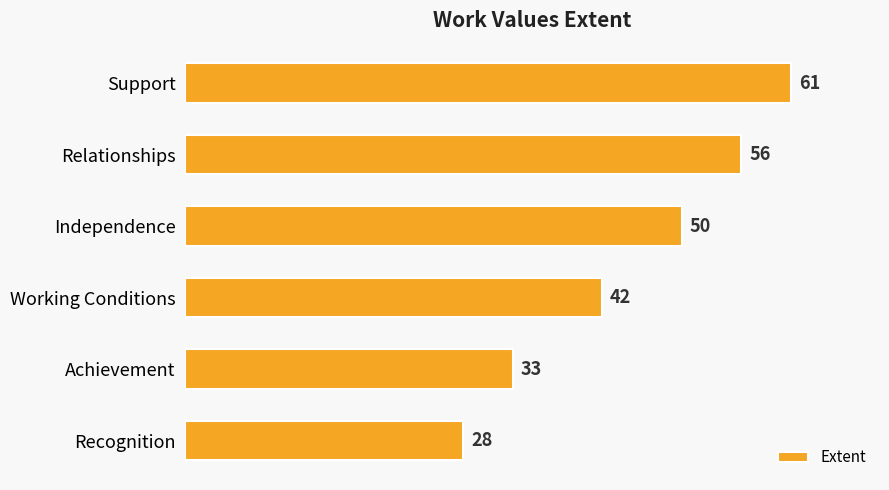

Count the number of categories in the chart.

6